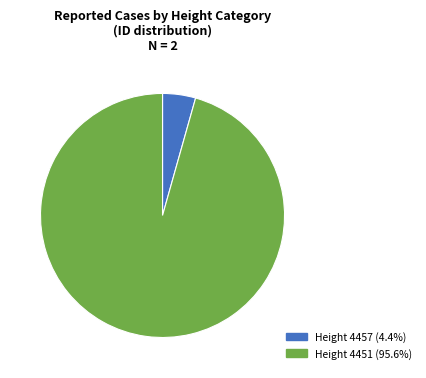

Is Height 4451 the majority of the pie?

Yes